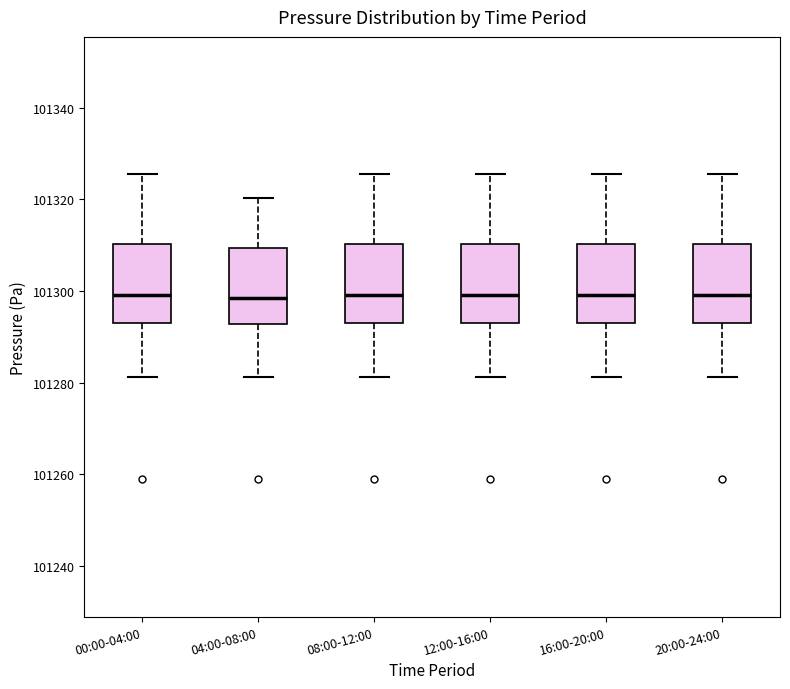

Reading left to right, transcribe this box plot: for each box, give where its median line is, the range the box spans, and where its two whiskers end, as read against the y-axis. The values are not printed on the chart, so give them approximately, as read against the axis.

00:00-04:00: median 101300, box 101294 to 101310, whiskers 101282 to 101326
04:00-08:00: median 101298, box 101292 to 101310, whiskers 101282 to 101320
08:00-12:00: median 101300, box 101294 to 101310, whiskers 101282 to 101326
12:00-16:00: median 101300, box 101294 to 101310, whiskers 101282 to 101326
16:00-20:00: median 101300, box 101294 to 101310, whiskers 101282 to 101326
20:00-24:00: median 101300, box 101294 to 101310, whiskers 101282 to 101326